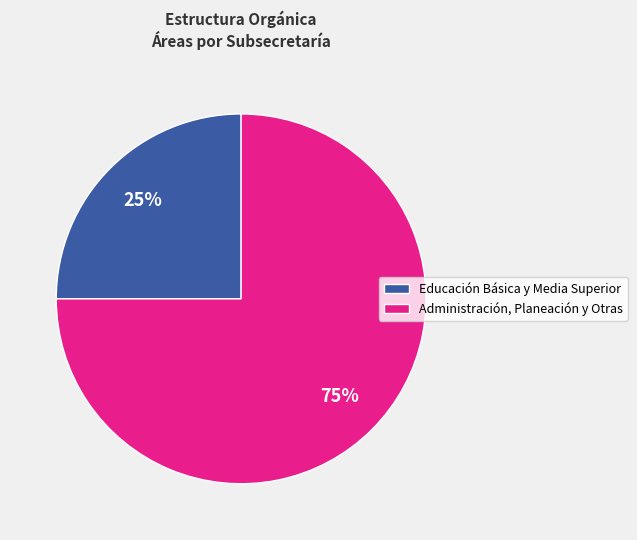

The Administración, Planeación y Otras slice represents 64% of the pie. True or false?

False